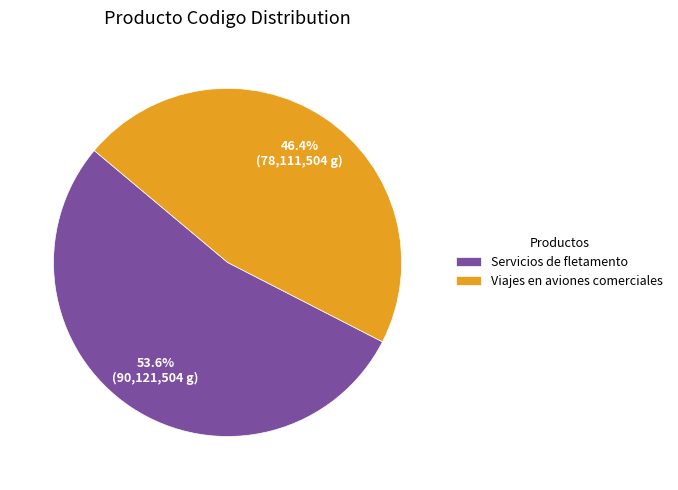

How many segments does this pie chart have?

2